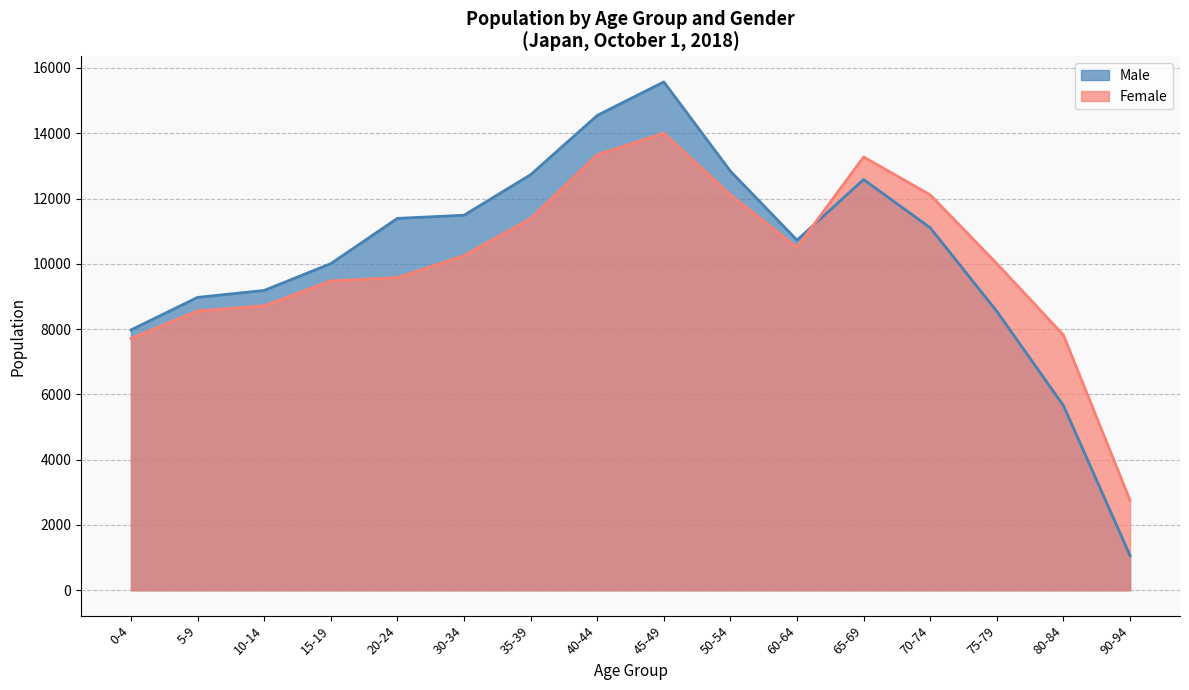

Which series has the largest range (max minus min)?

Male